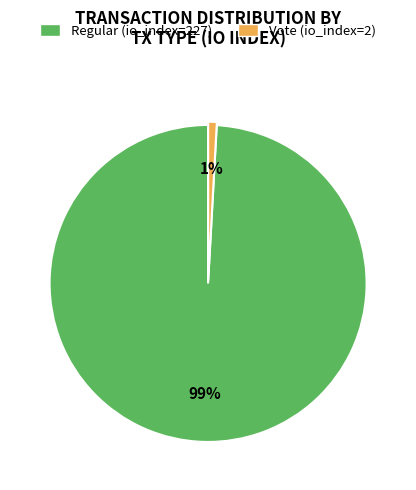

What percentage is the Vote (io_index=2) slice, to the nearest percent?

1%